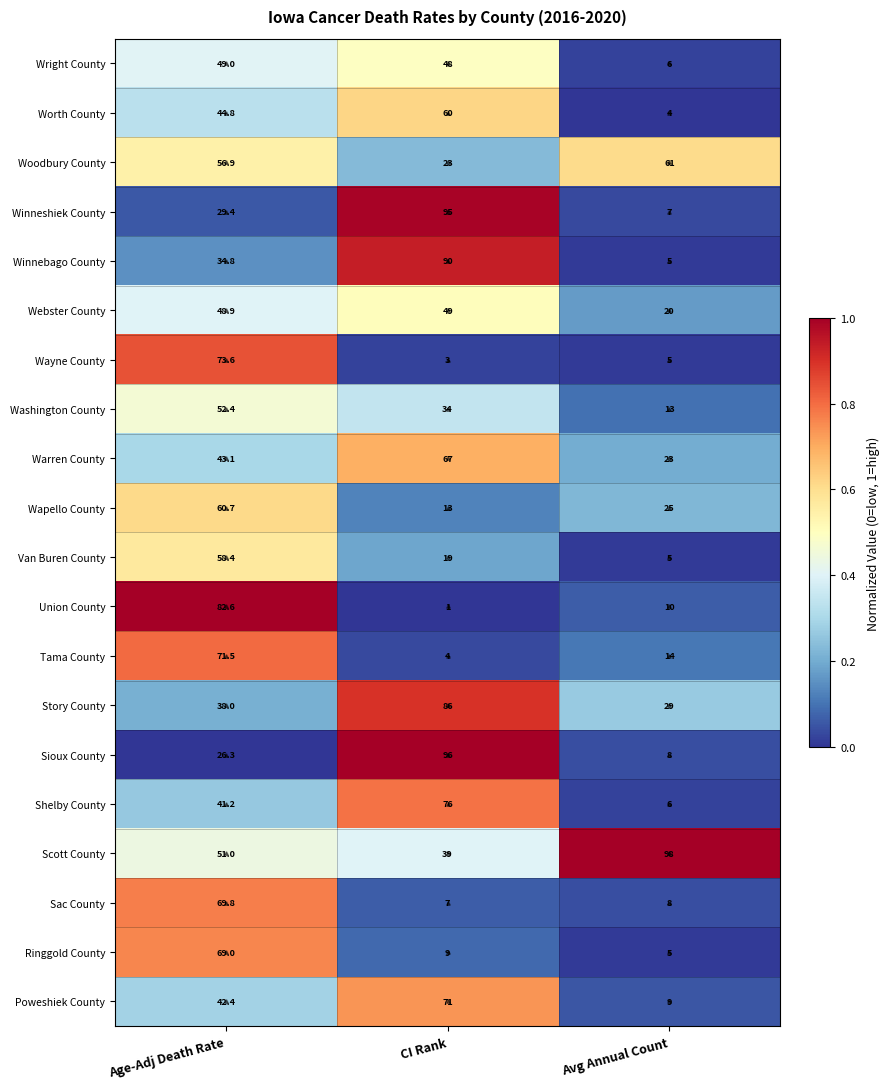

Is it true that Shelby County equals 51.2 at CI Rank?

False